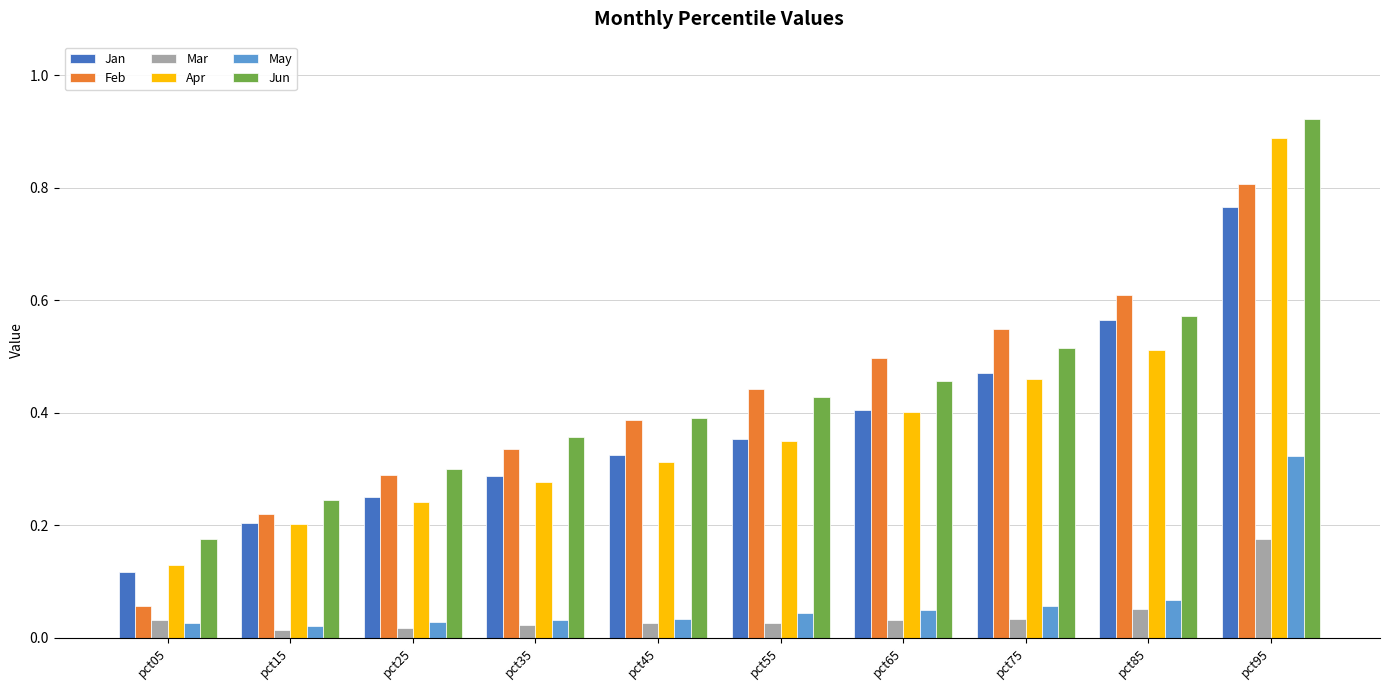

At which label does Jan reach its minimum?

pct05